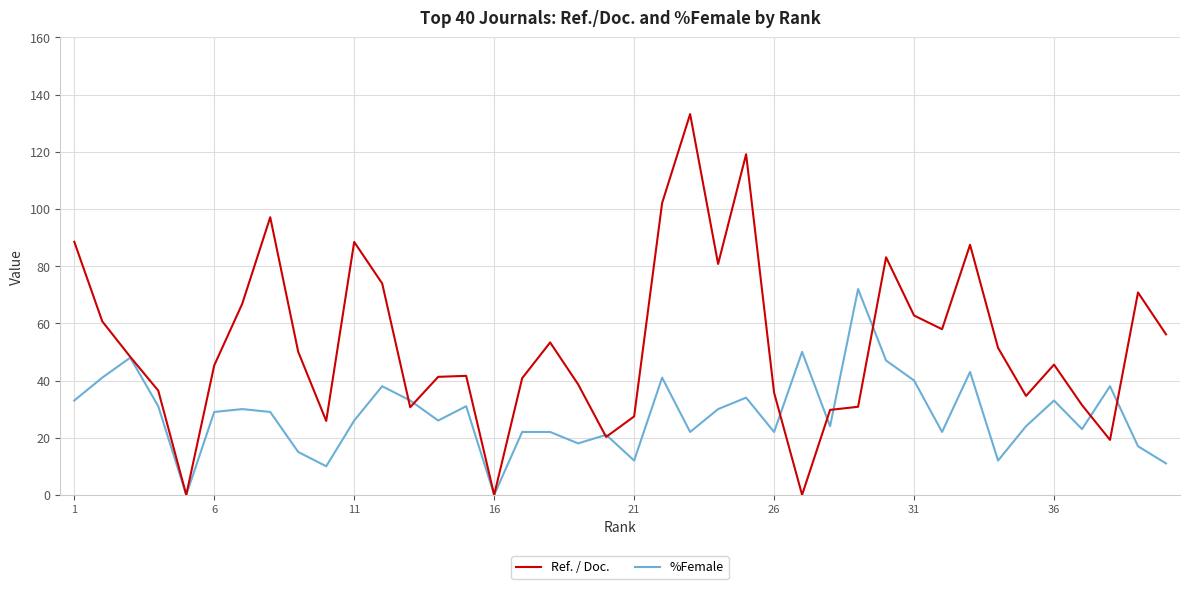

Which series has the widest spread of values?

Ref. / Doc.